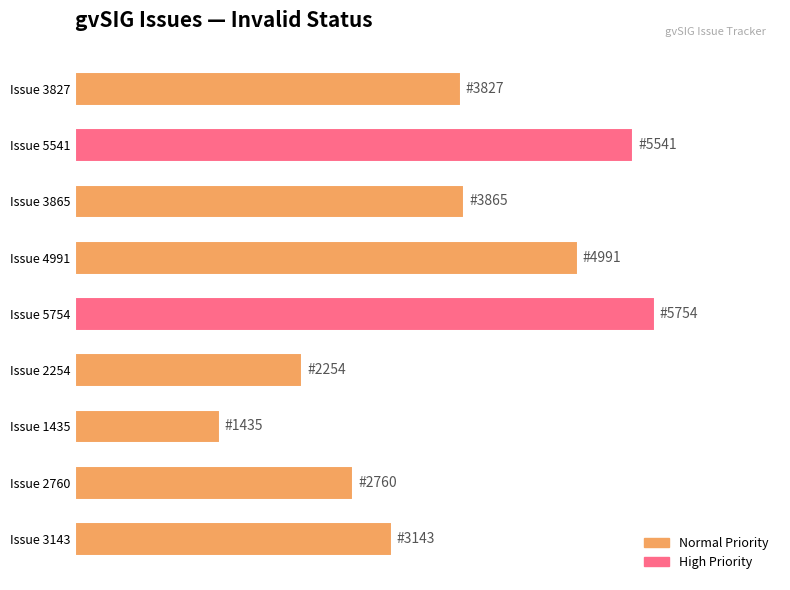

How many categories are shown in the chart?

9